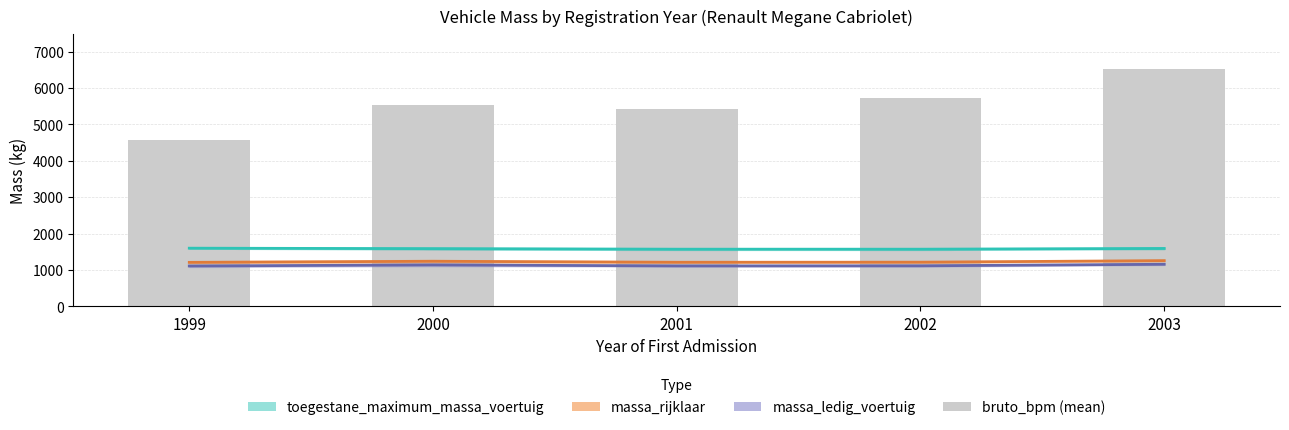

Which series has the widest spread of values?

bruto_bpm (mean)